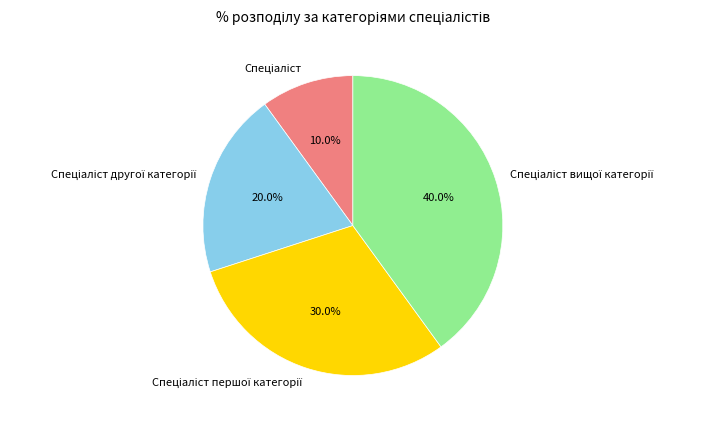

Is there any slice that represents more than half of the pie?

No